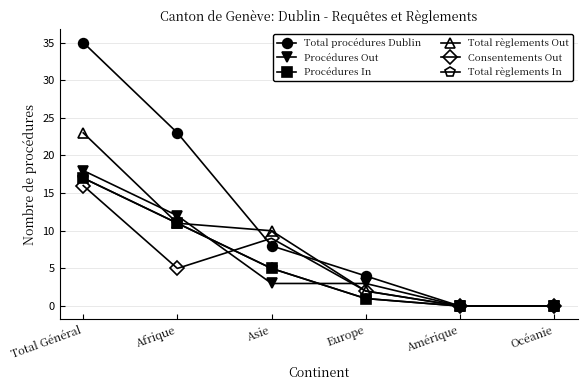

What is the label of the 5th point from the left?

Amérique